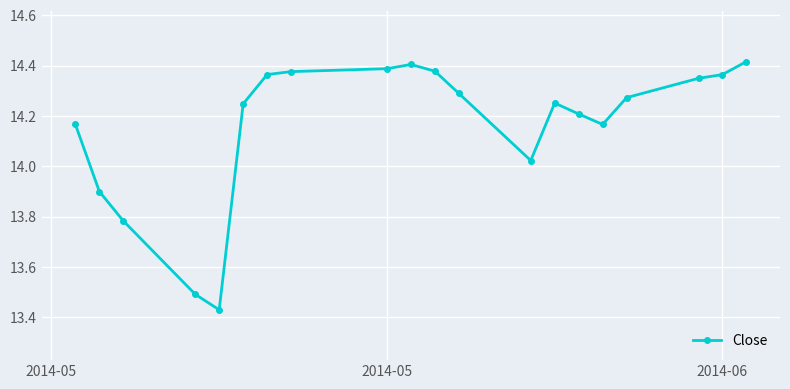

What is the sum of all values?

283.3